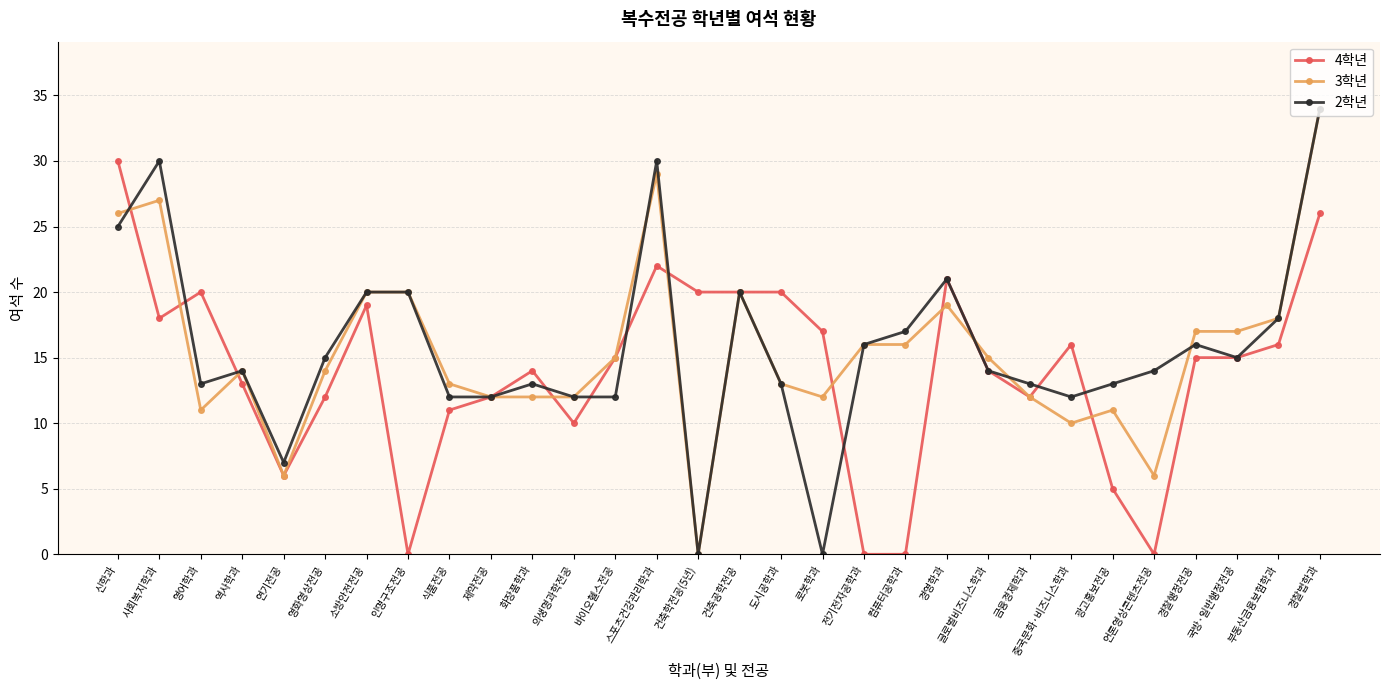

Does the chart display data point markers on the line(s)?

Yes